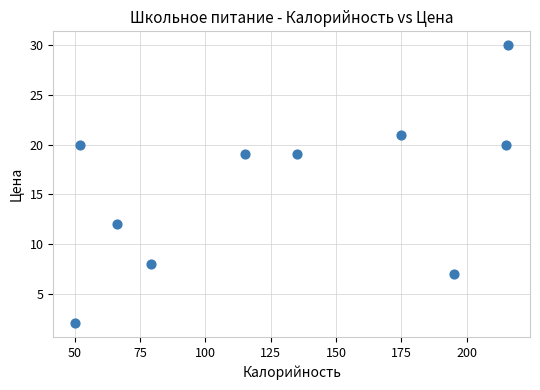

What is the range of X values (max minus min)?

166